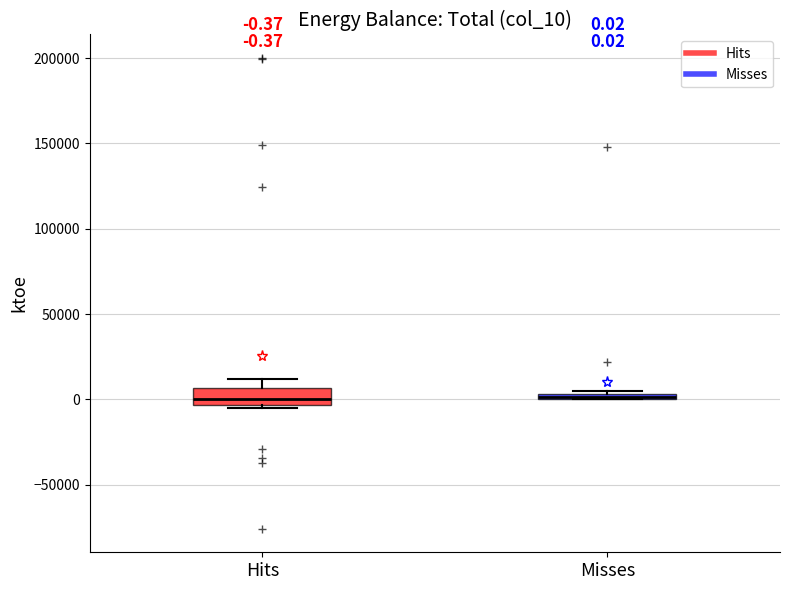

Comparing the boxes themselves (not the whiskers), which one is the tallest?

Hits